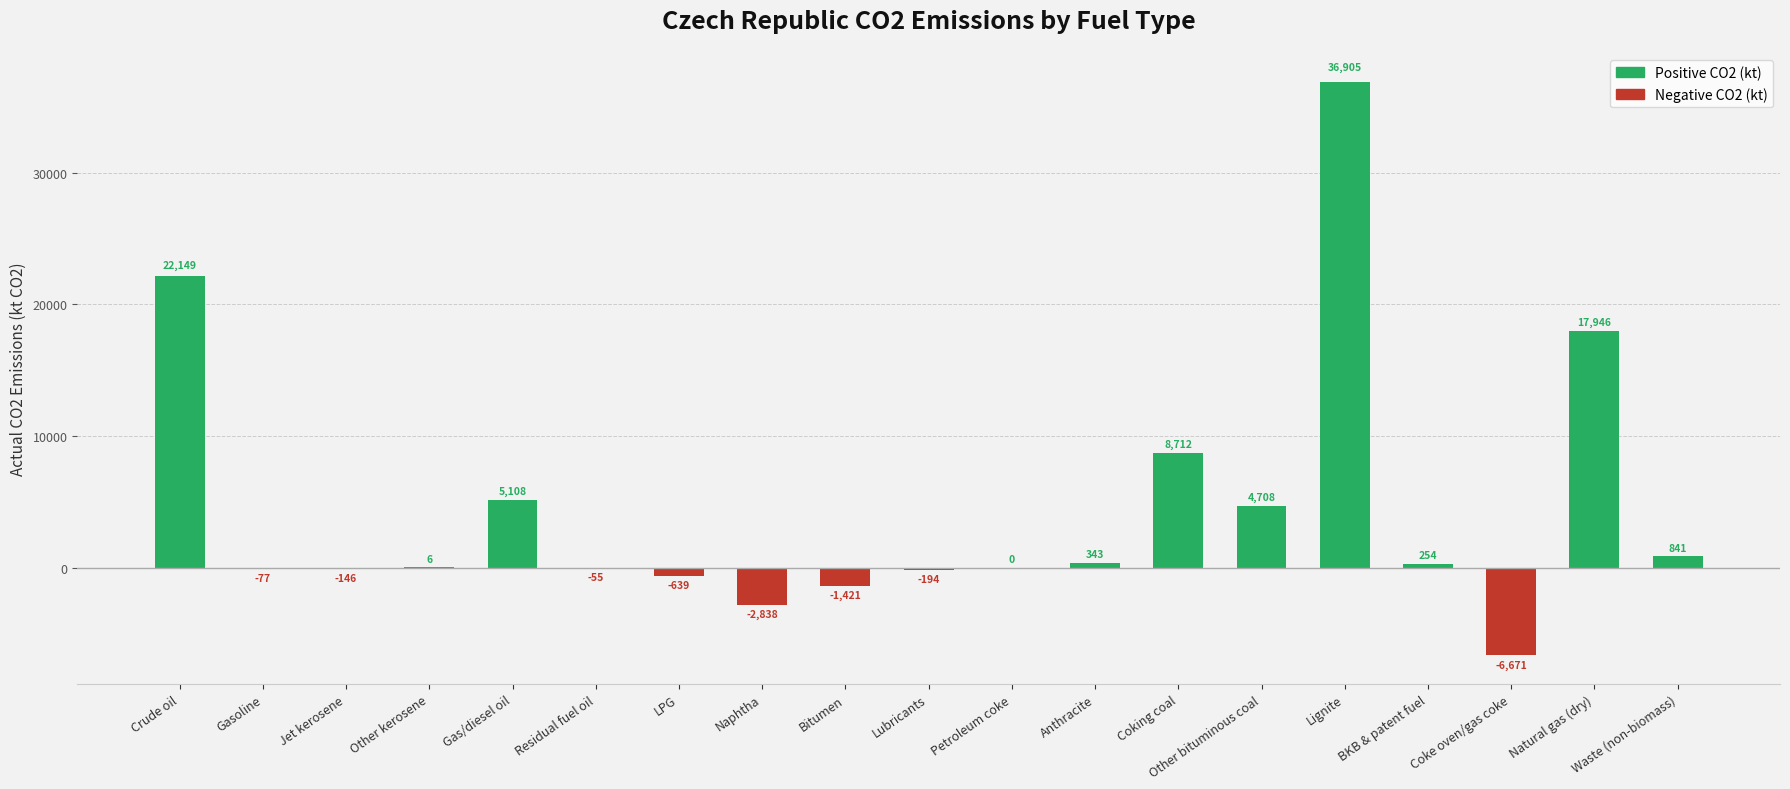

What is the maximum value shown in the chart?

36904.6